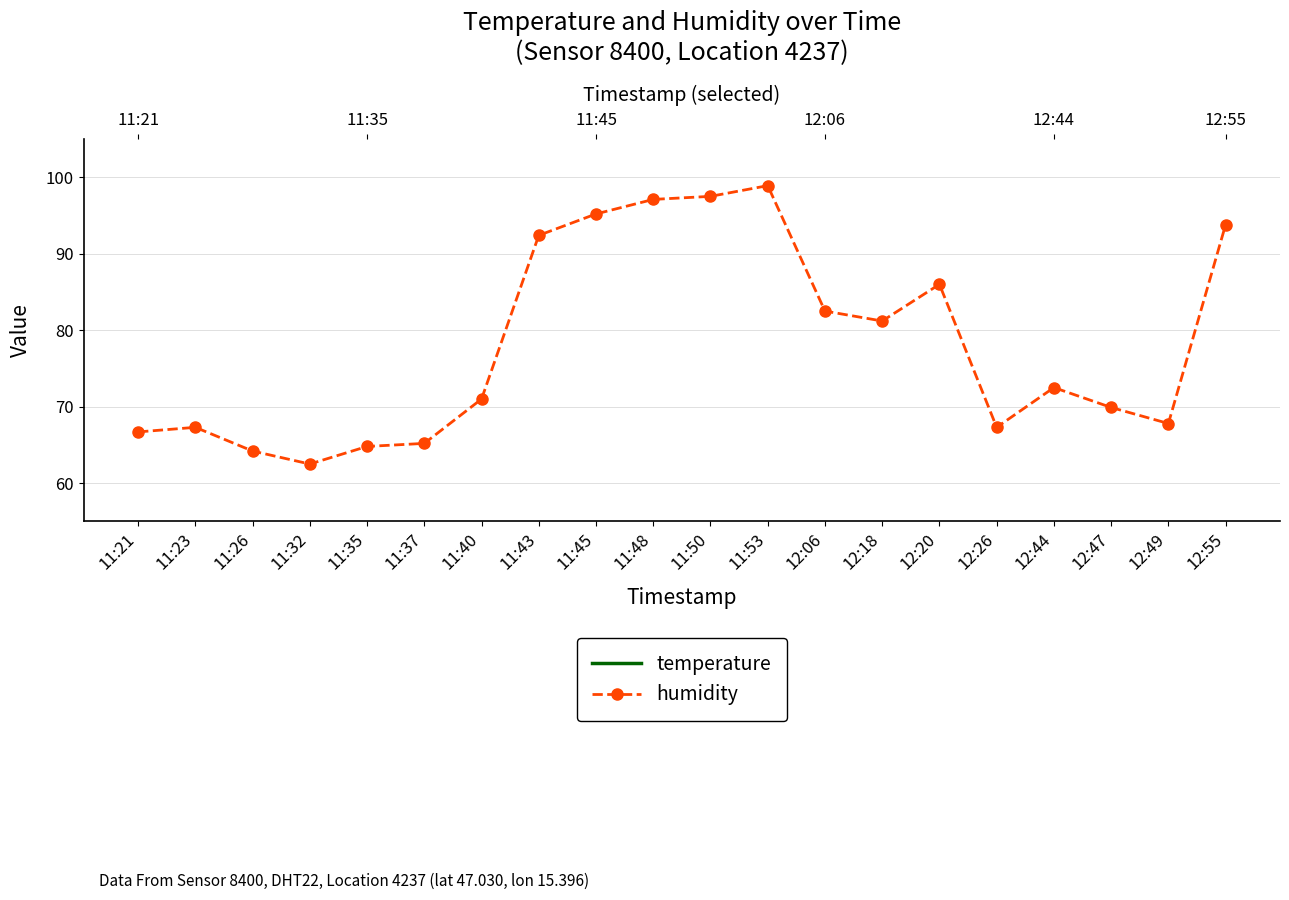

At which category does temperature reach its first local peak?

11:26